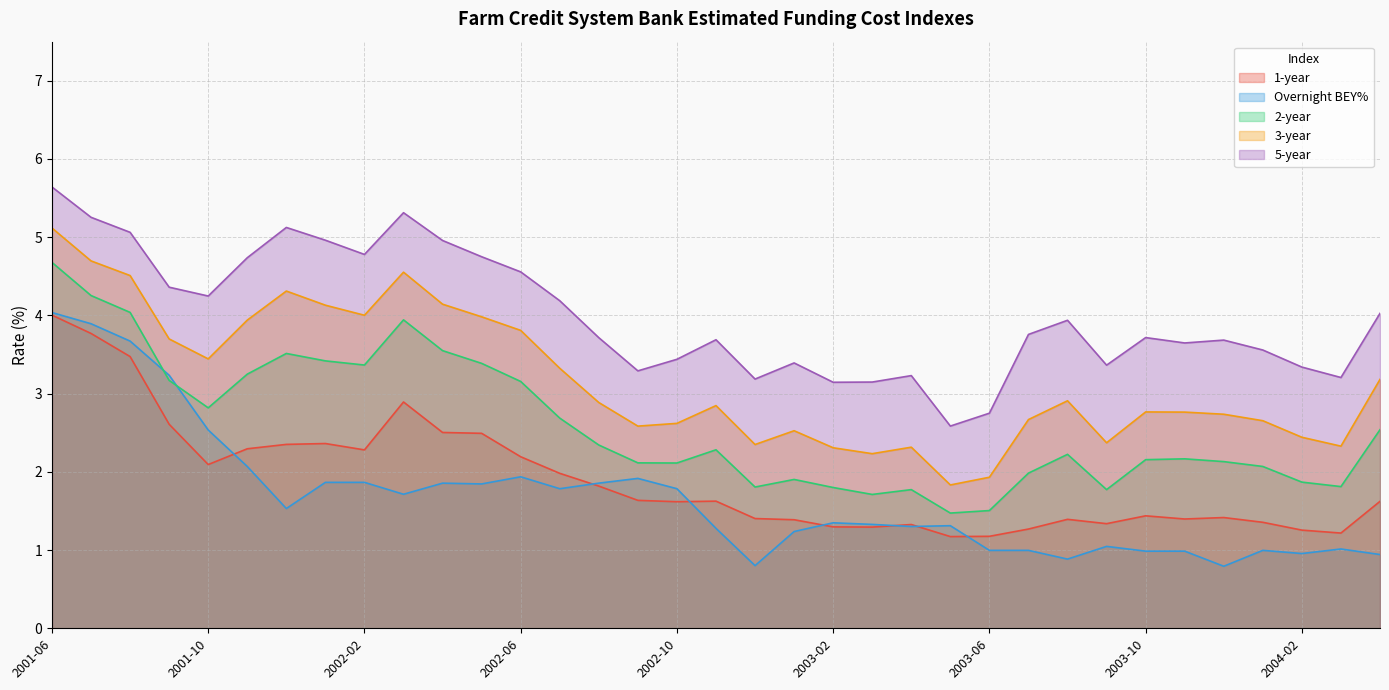

True or false: 1-year has a value of 2.0 at 2003-10.

False